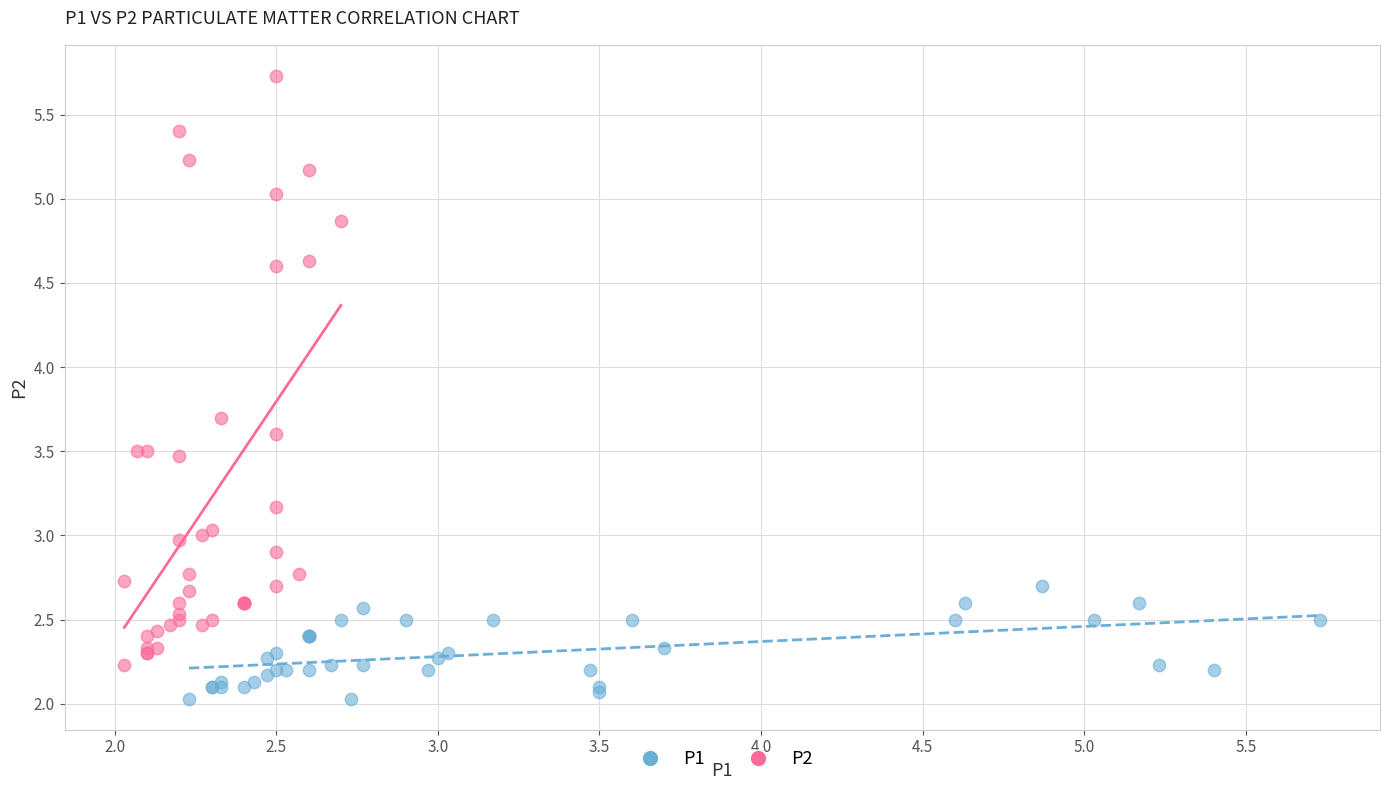

Which series reaches the minimum Y coordinate?

P1